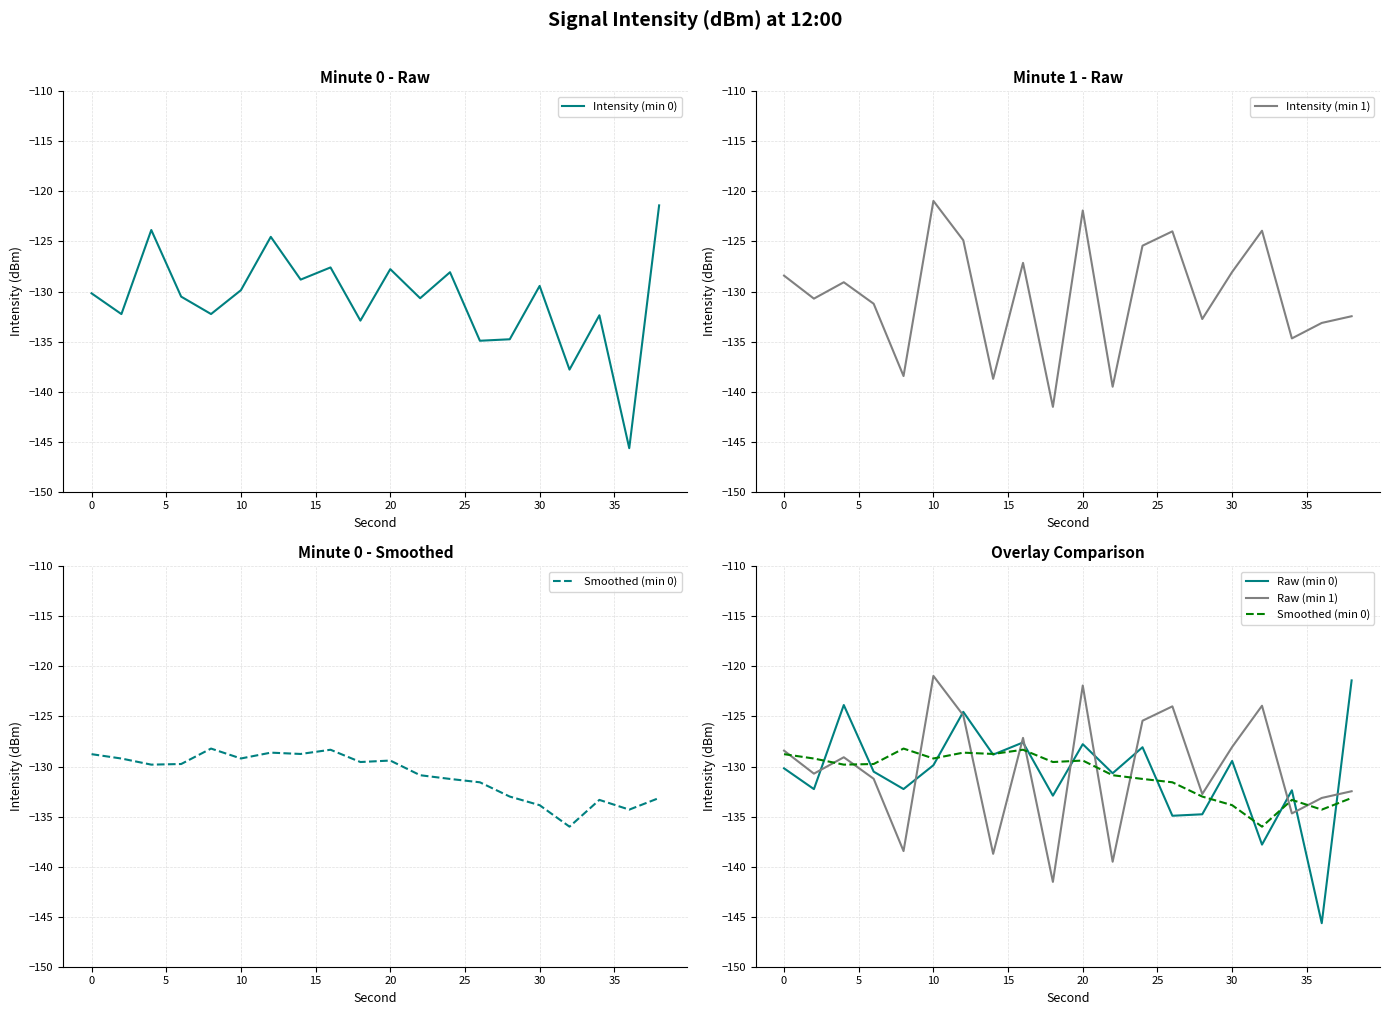

The Intensity (min 0) series shows -129.4 at 30. True or false?

True